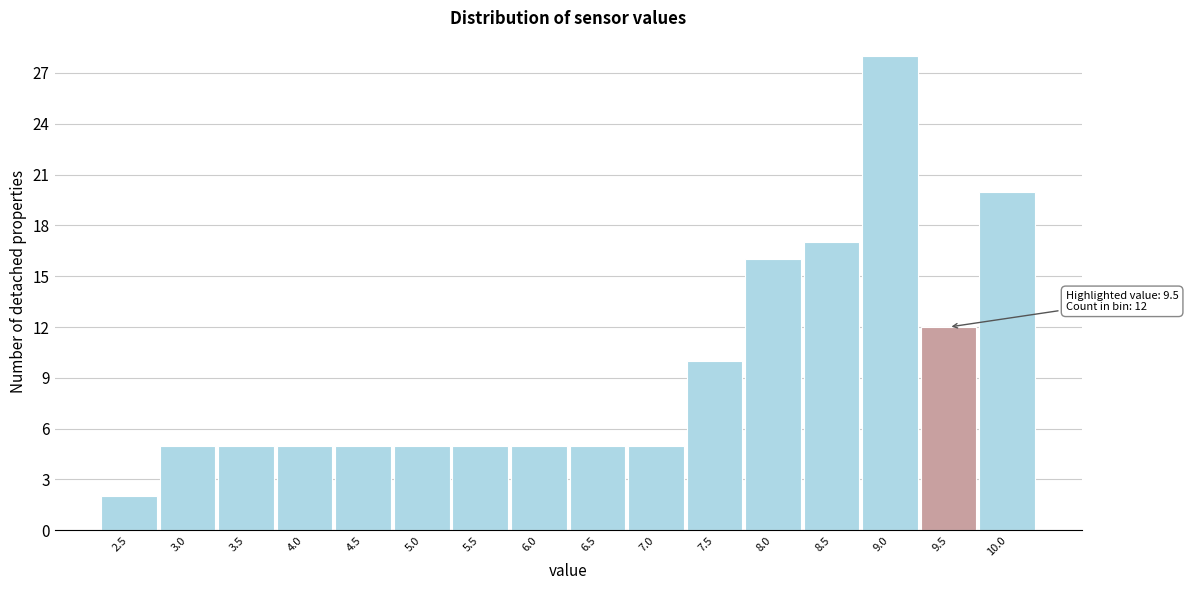

Reading left to right, list all the values displayed in this chart.

2.5=2	3.0=5	3.5=5	4.0=5	4.5=5	5.0=5	5.5=5	6.0=5	6.5=5	7.0=5	7.5=10	8.0=16	8.5=17	9.0=28	9.5=12	10.0=20